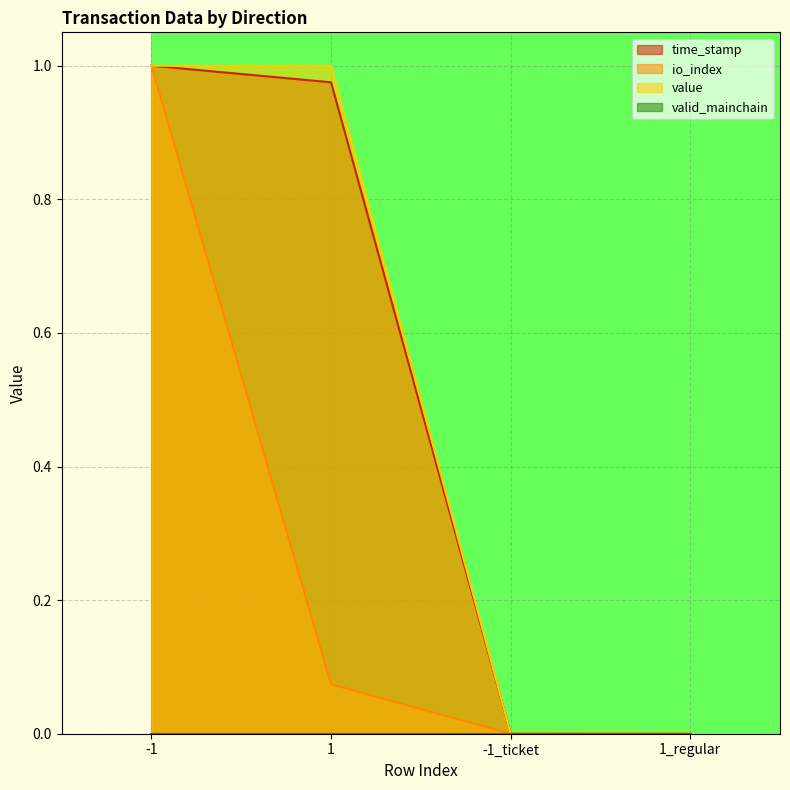

At which category is the sum across all series the highest?

-1